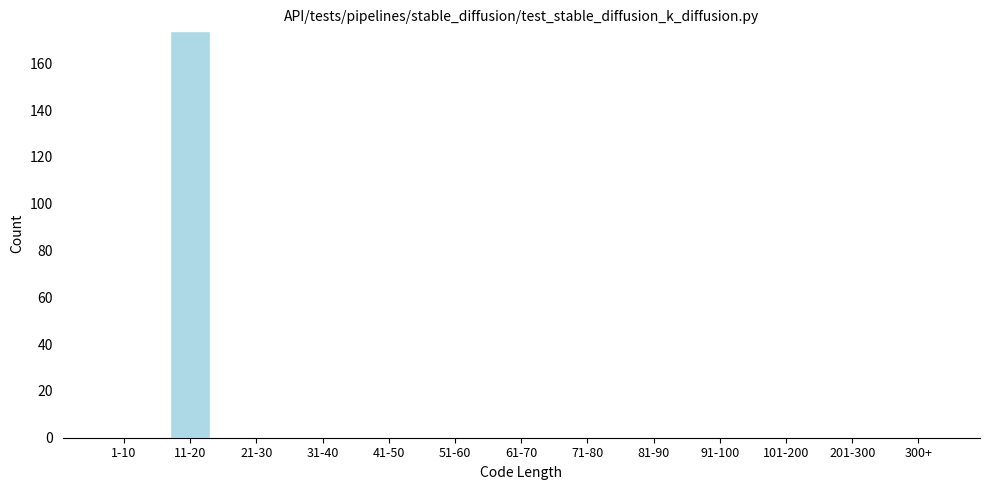

Reading left to right, extract all data points from this chart.

1-10=0	11-20=174	21-30=0	31-40=0	41-50=0	51-60=0	61-70=0	71-80=0	81-90=0	91-100=0	101-200=0	201-300=0	300+=0